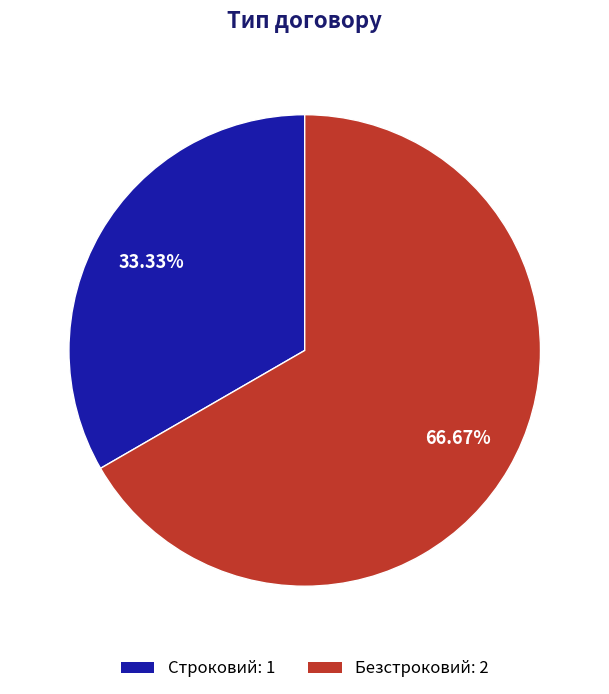

Between Безстроковий: 2 and Строковий: 1, which is larger?

Безстроковий: 2